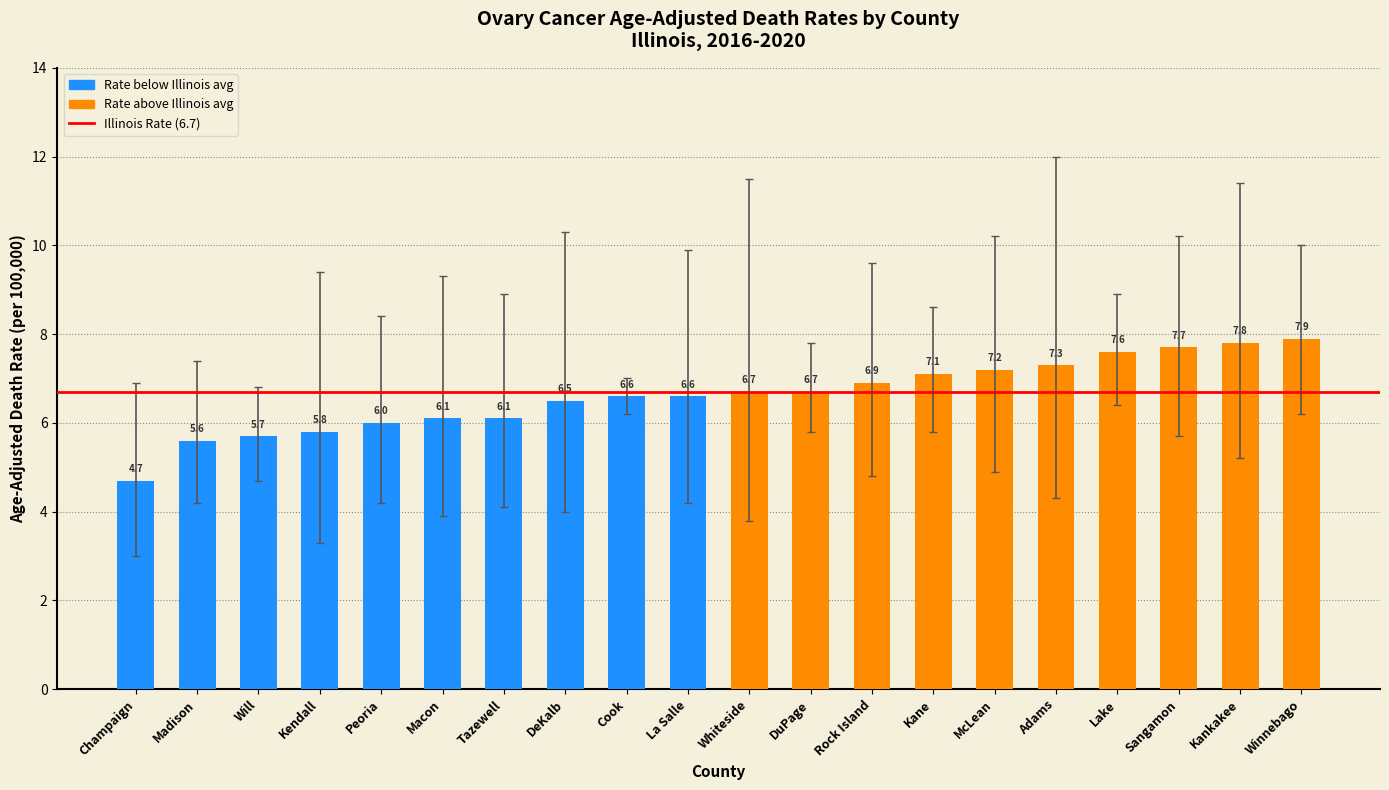

What is the value of the 6th bar from the left?

6.1